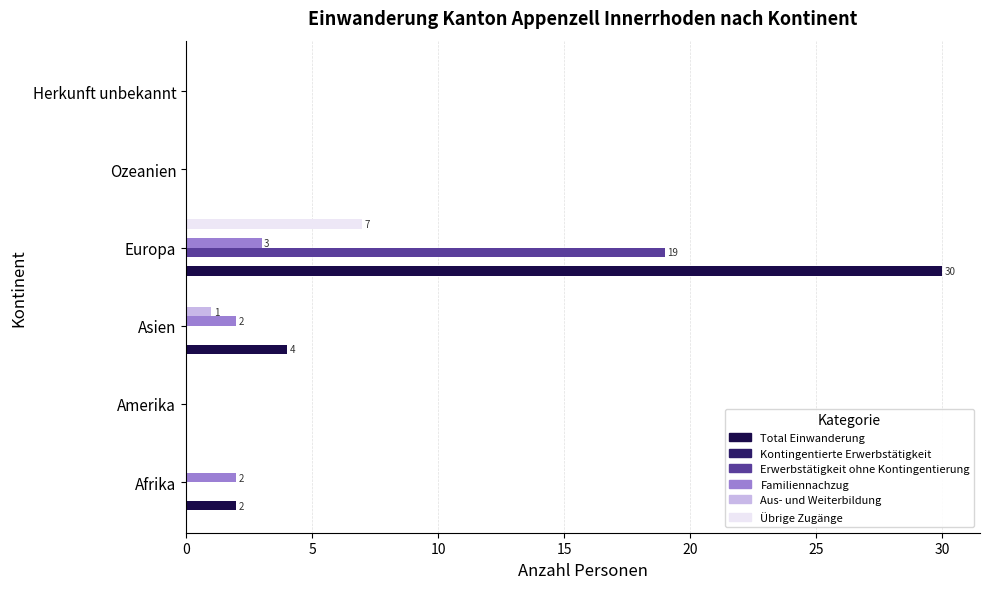

The Aus- und Weiterbildung series shows 0 at Europa. True or false?

True